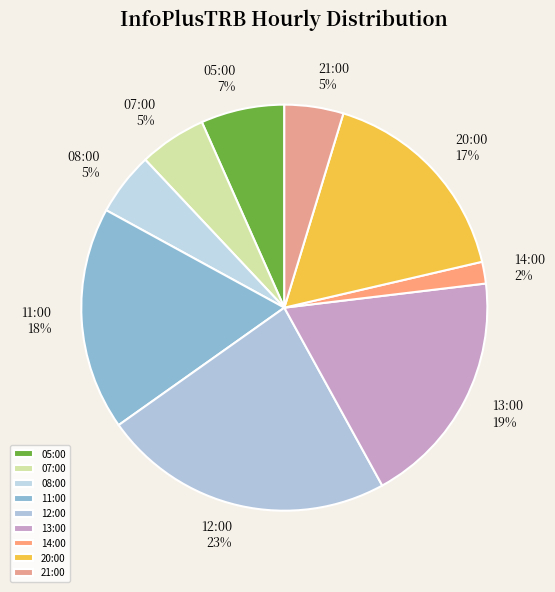

Is there a majority slice in this chart?

No